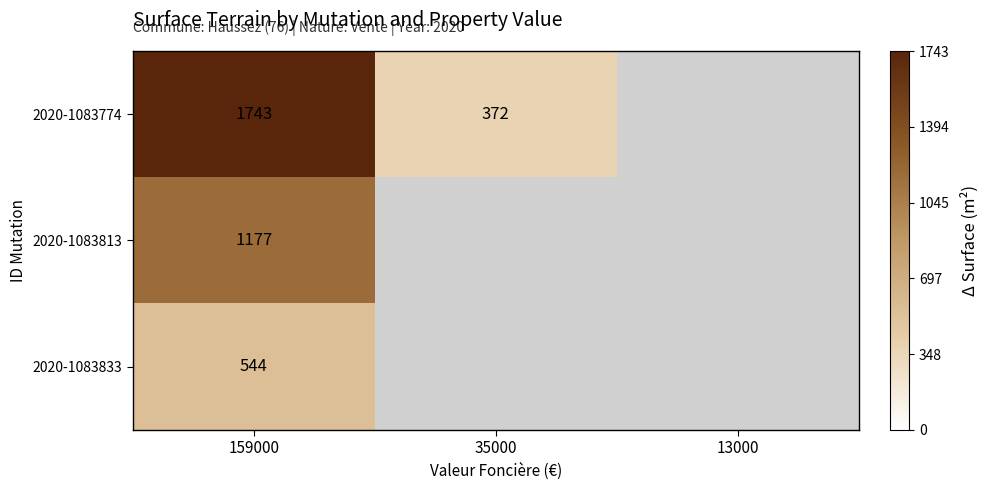

Rank the series at 159000 from highest to lowest value.

2020-1083774, 2020-1083813, 2020-1083833